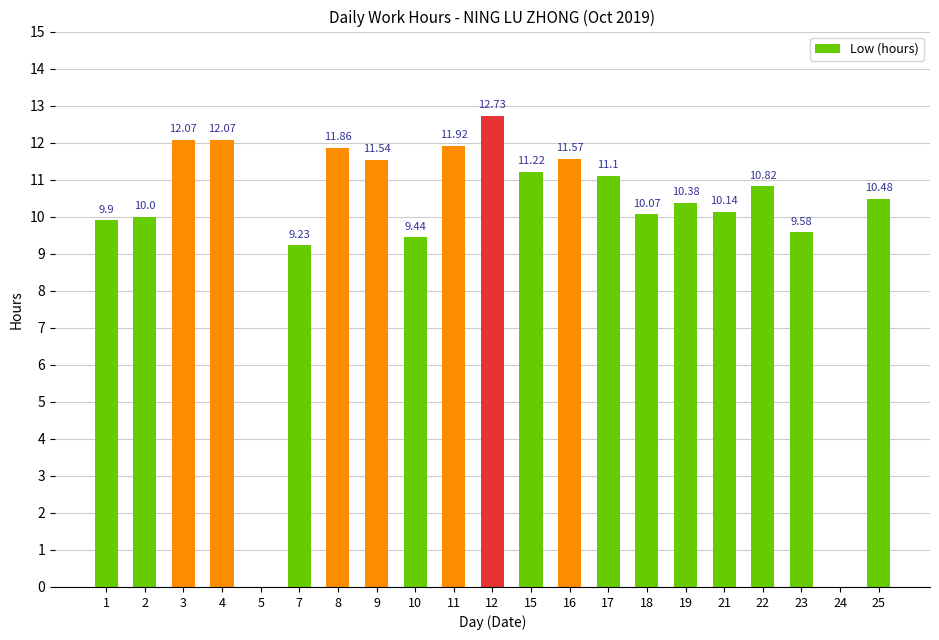

The value at 25 is 10.5. True or false?

True